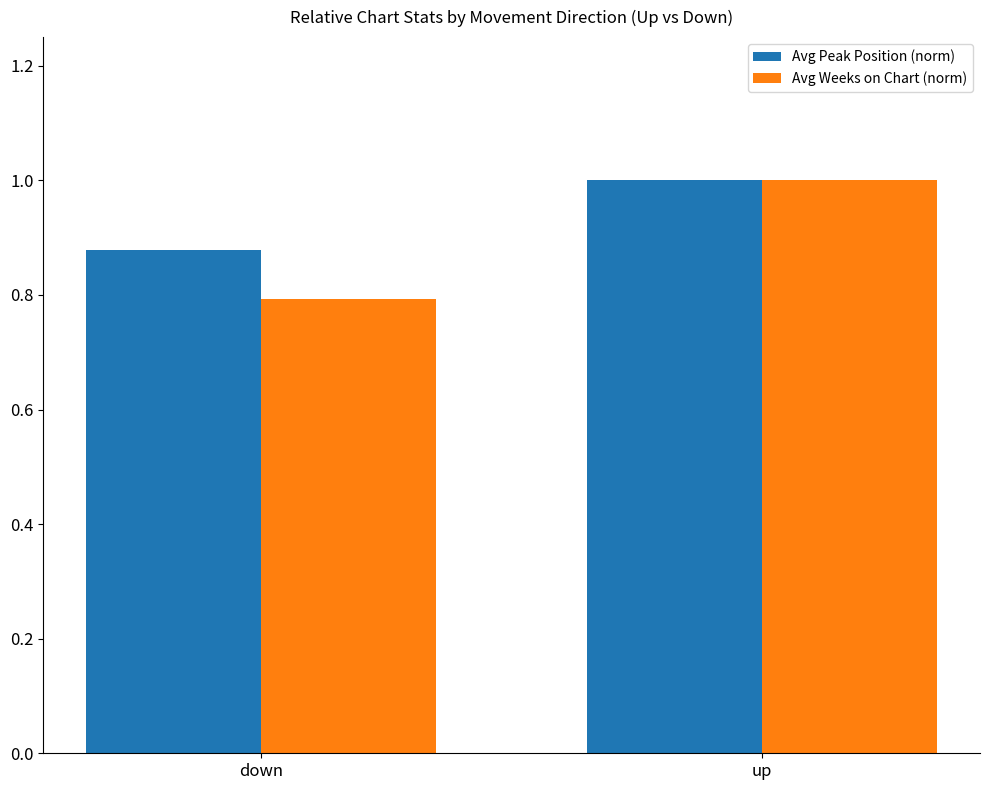

What is the sum of the Avg Peak Position (norm) values at down and up?

1.9